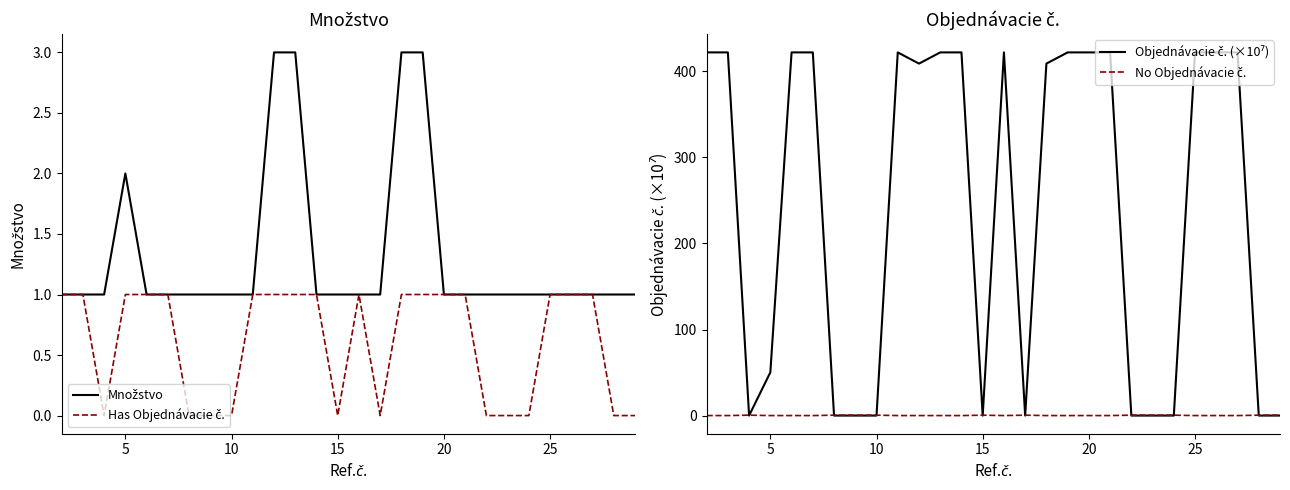

Does the chart have visible grid lines?

No